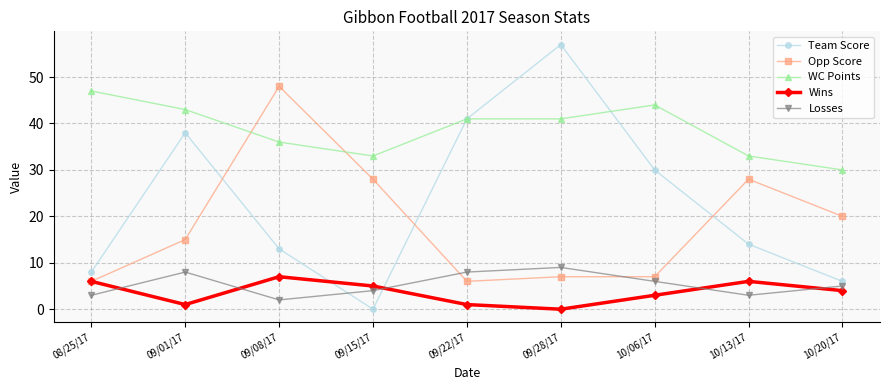

How many positive values does the Team Score series have?

8